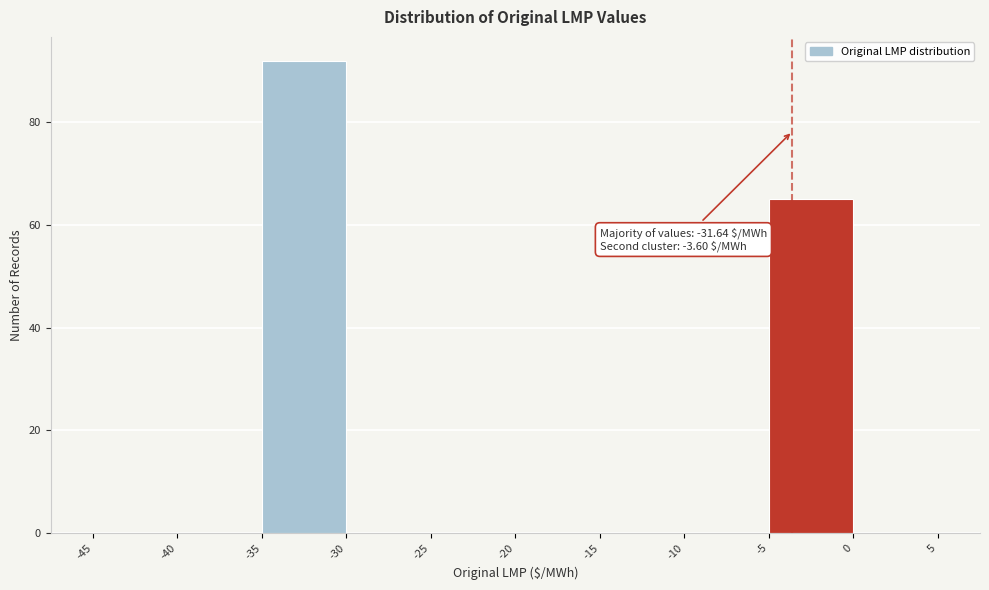

Which range on the x-axis has the tallest bar?

-35 to -30